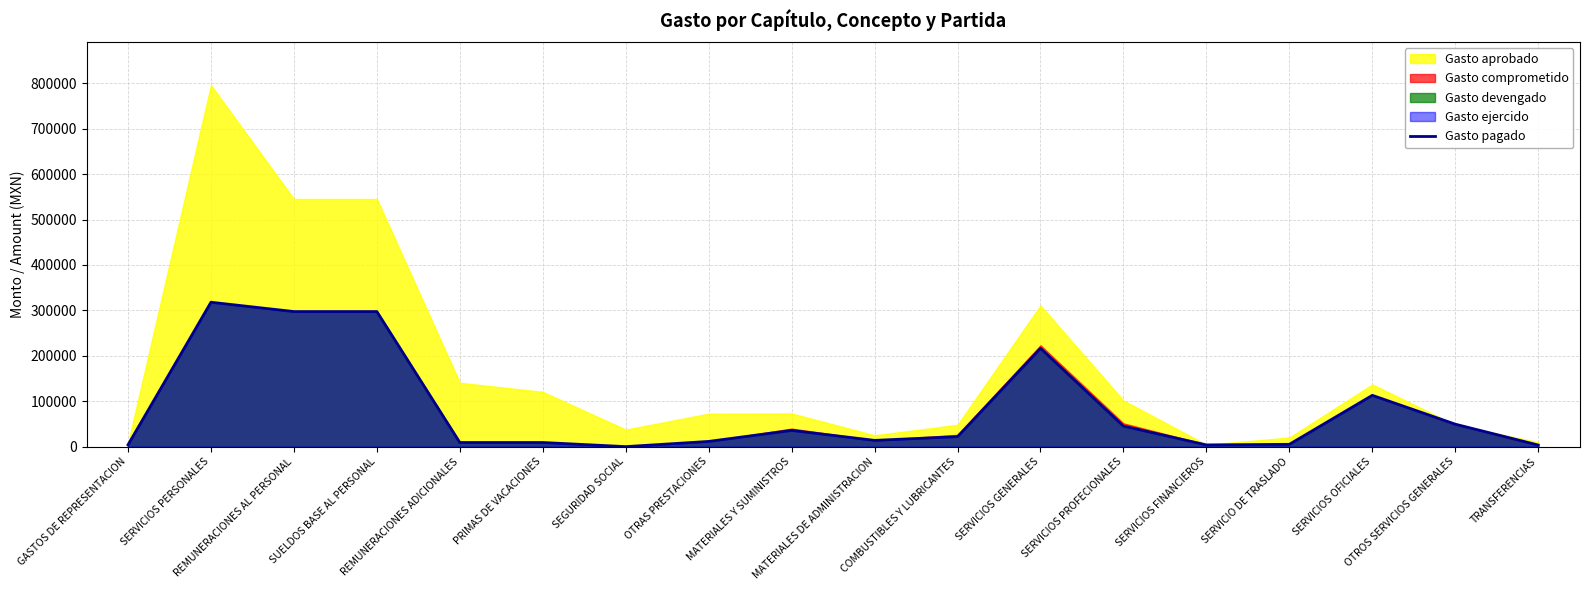

What is the highest value of the Gasto pagado series?

317959.6